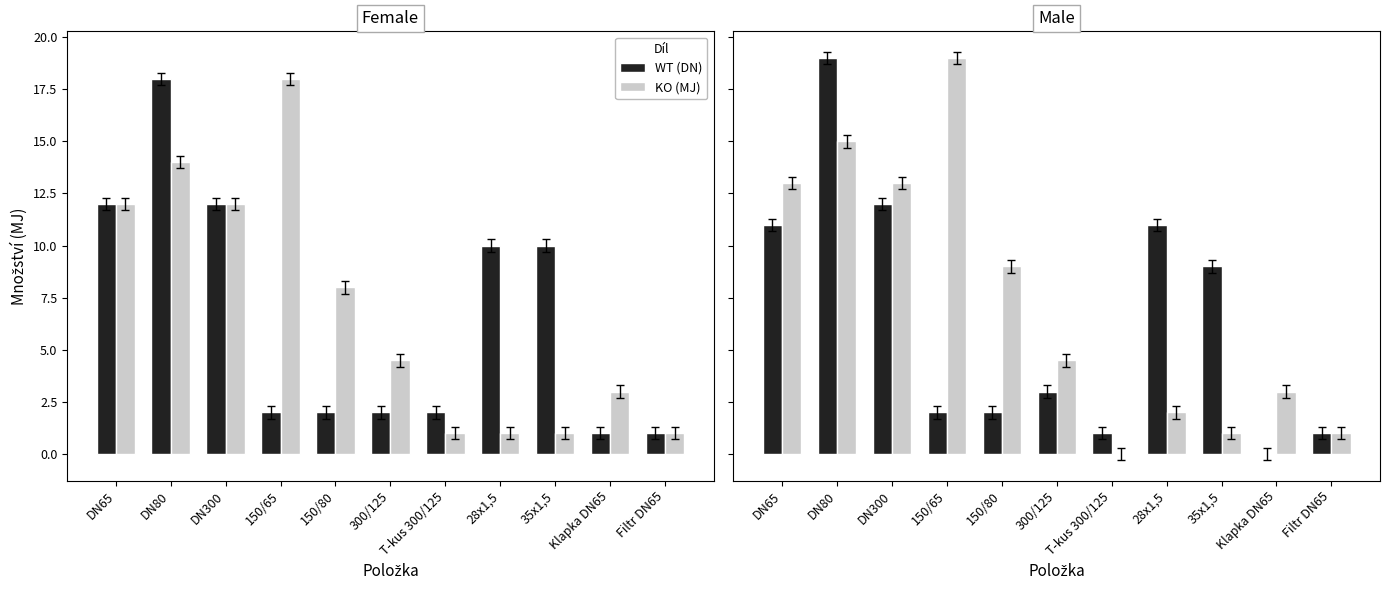

What is the total value across all series at 28x1,5?

13.0